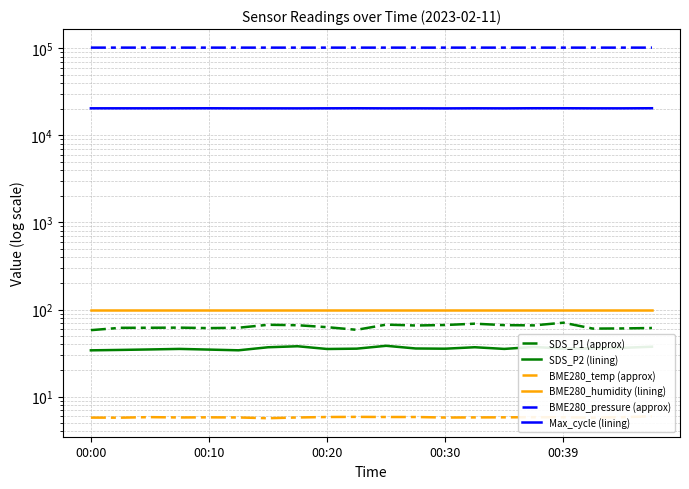

At 00:30, list the series in order from largest to smallest.

BME280_pressure (approx), Max_cycle (lining), BME280_humidity (lining), SDS_P1 (approx), SDS_P2 (lining), BME280_temp (approx)